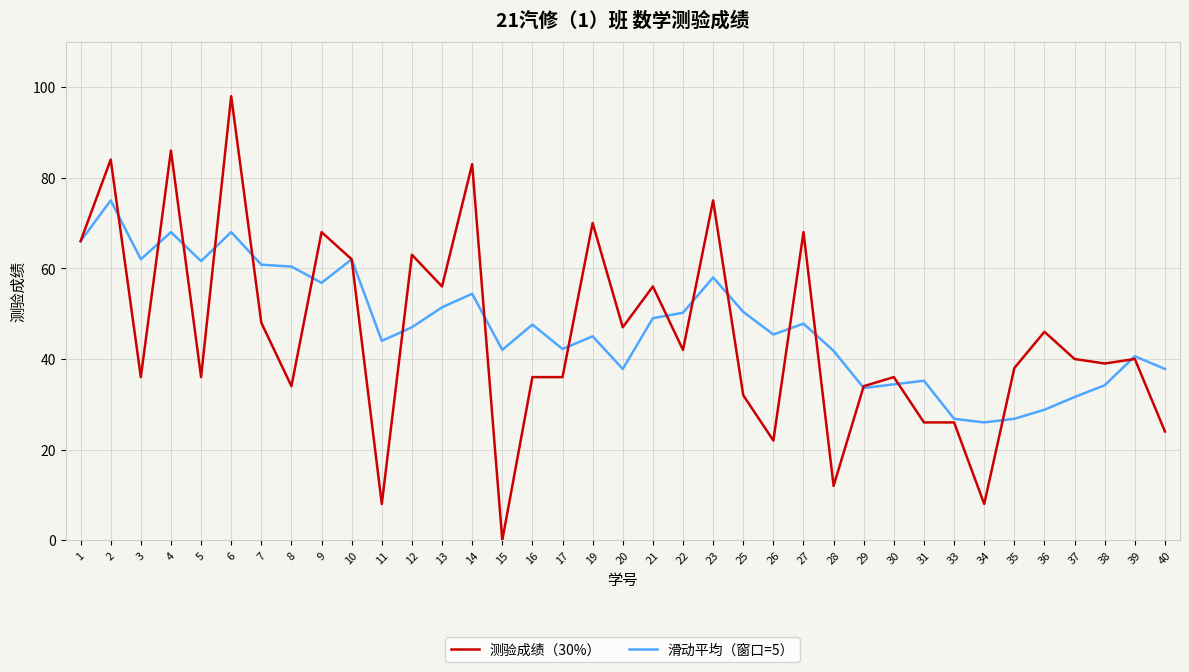

Which series changed the most between 5 and 8?

测验成绩（30%）